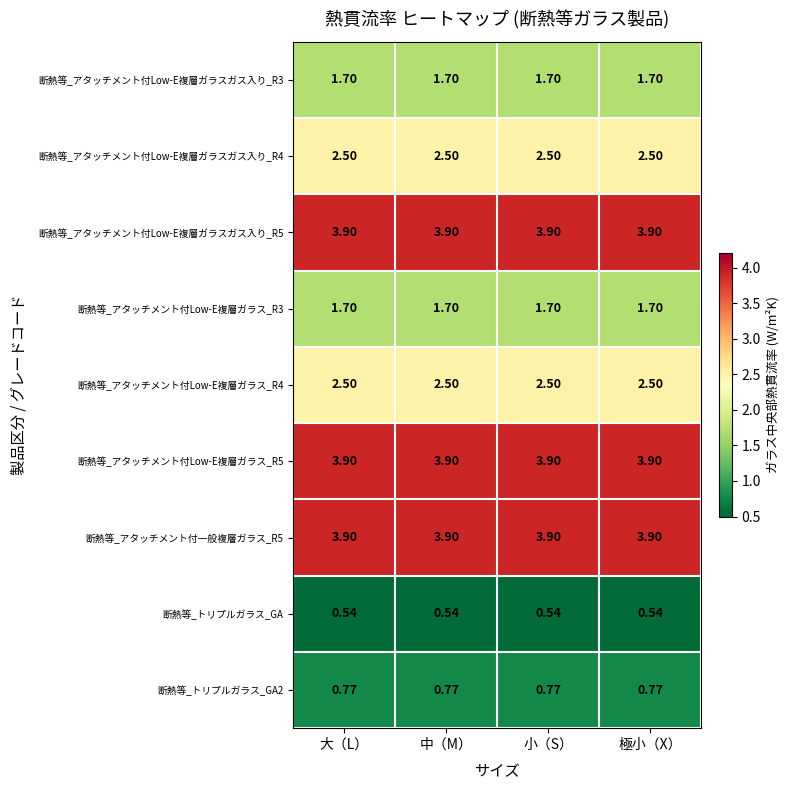

Is the value of 断熱等_アタッチメント付Low-E複層ガラス_R3 at 小（S） greater than the value of 断熱等_アタッチメント付Low-E複層ガラスガス入り_R4 at 小（S）?

No